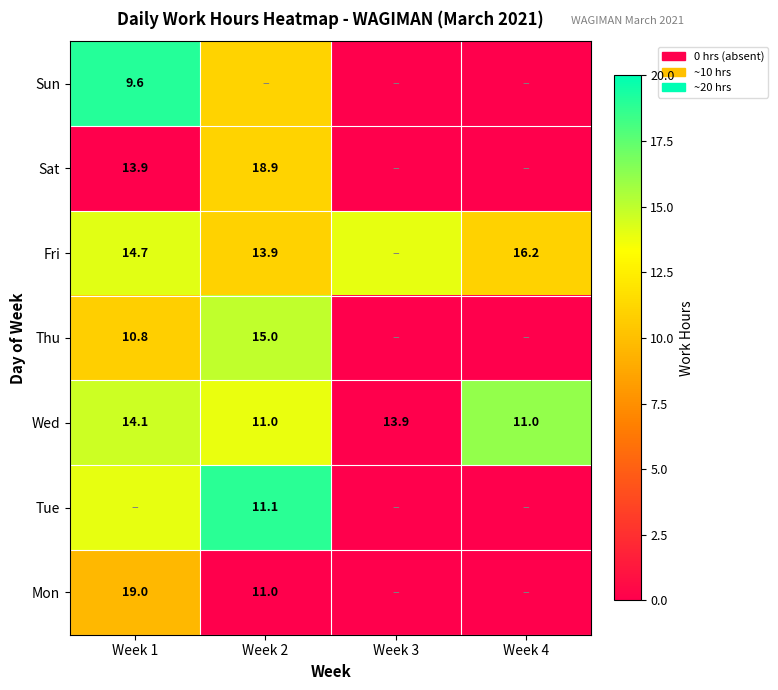

Read the Fri value at Week 1.

14.7